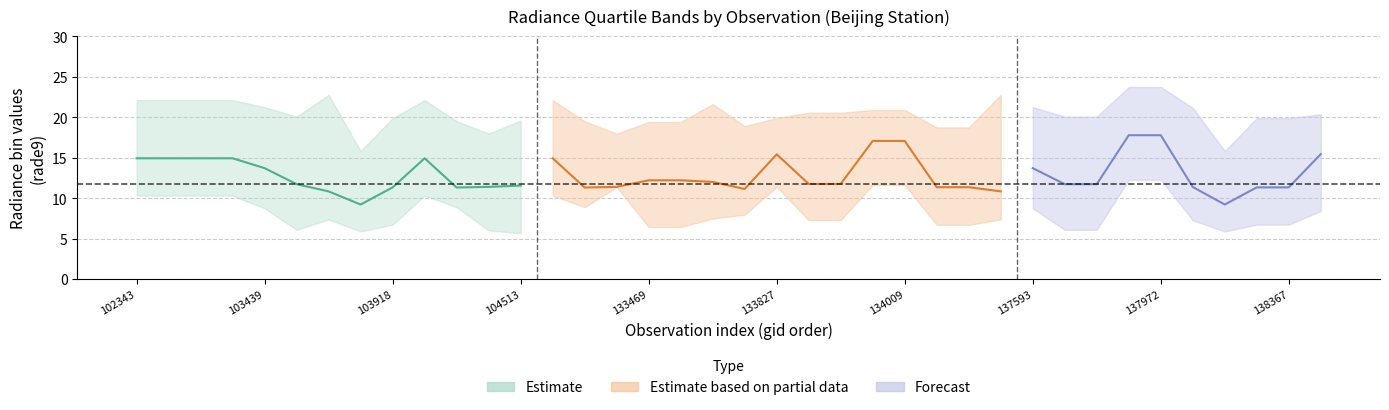

List the labels in order of rade9_bin_1q value, smallest first.

12, 7, 34, 11, 5, 29, 30, 16, 17, 25, 26, 8, 35, 36, 33, 21, 22, 6, 27, 18, 19, 37, 4, 28, 10, 14, 0, 1, 2, 3, 9, 13, 15, 20, 23, 24, 31, 32